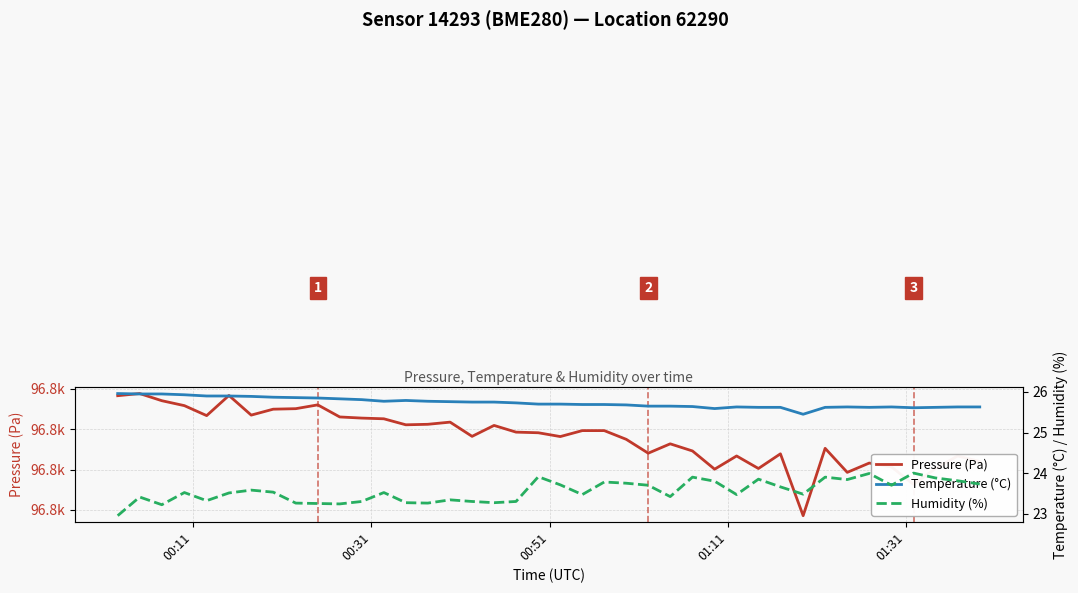

Reading left to right, transcribe all the data shown in this chart.

Pressure (Pa): 96836.5	96837.5	96834.0	96831.6	96826.6	96836.6	96826.9	96829.8	96830.1	96831.9	96826.0	96825.4	96825.1	96822.1	96822.3	96823.4	96816.4	96821.8	96818.5	96818.2	96816.3	96819.2	96819.2	96814.9	96808.1	96812.7	96809.2	96800.2	96806.7	96800.5	96807.8	96777.2	96810.5	96798.6	96803.2	96801.3	96792.6	96800.5	96806.7	96804.0
Temperature (°C): 26.0	25.9	25.9	25.9	25.9	25.9	25.9	25.9	25.9	25.9	25.8	25.8	25.8	25.8	25.8	25.8	25.8	25.8	25.7	25.7	25.7	25.7	25.7	25.7	25.6	25.6	25.6	25.6	25.6	25.6	25.6	25.4	25.6	25.6	25.6	25.6	25.6	25.6	25.6	25.6
Humidity (%): 22.9	23.4	23.2	23.5	23.3	23.5	23.6	23.5	23.3	23.2	23.2	23.3	23.5	23.3	23.3	23.3	23.3	23.3	23.3	23.9	23.7	23.5	23.8	23.8	23.7	23.4	23.9	23.8	23.5	23.9	23.7	23.5	23.9	23.8	24.0	23.7	24.0	23.9	23.8	23.7